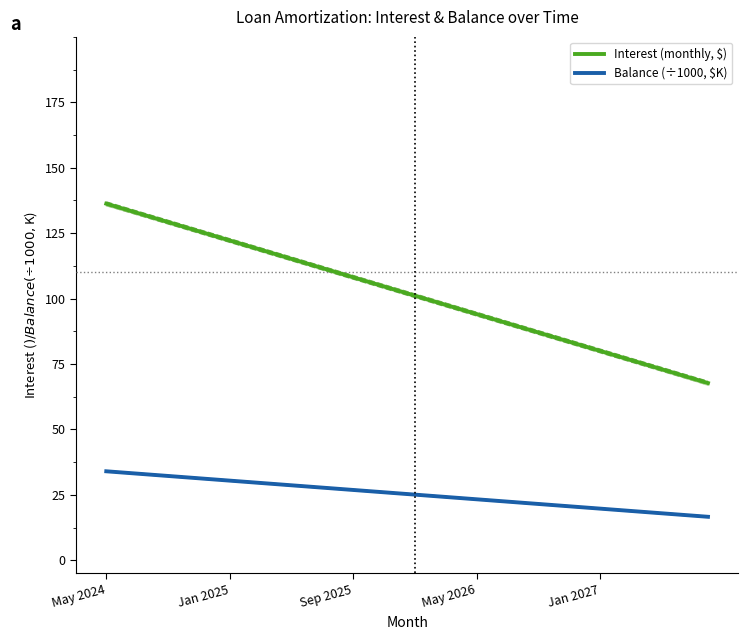

What is the maximum value for Interest (monthly, $)?

136.3